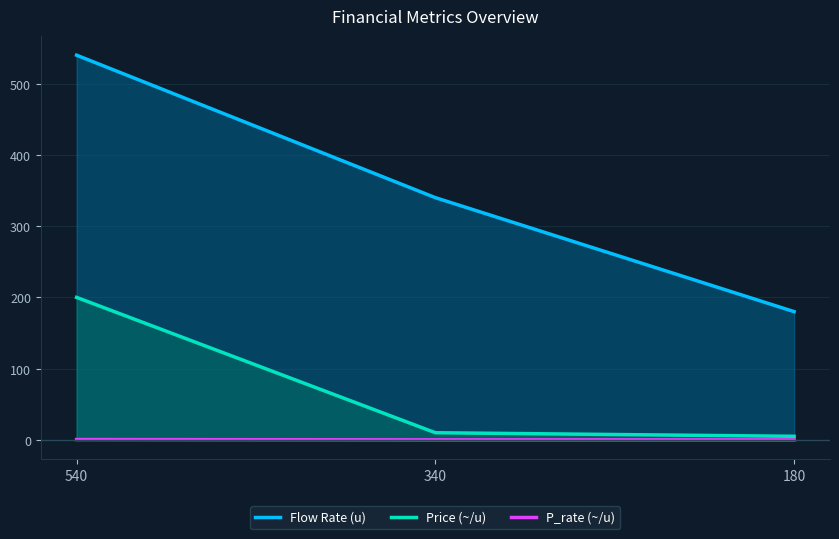

Rank the series by their average value, from lowest to highest.

P_rate (~/u), Price (~/u), Flow Rate (u)